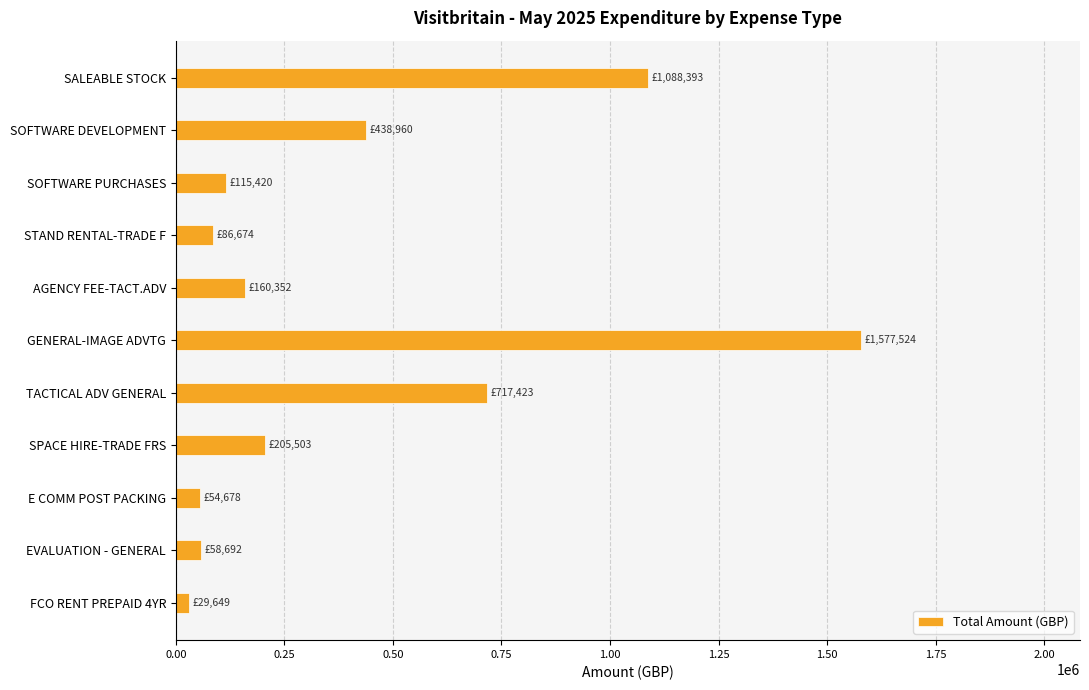

What is the ratio of the value at SOFTWARE PURCHASES to the value at E COMM POST PACKING?

2.1